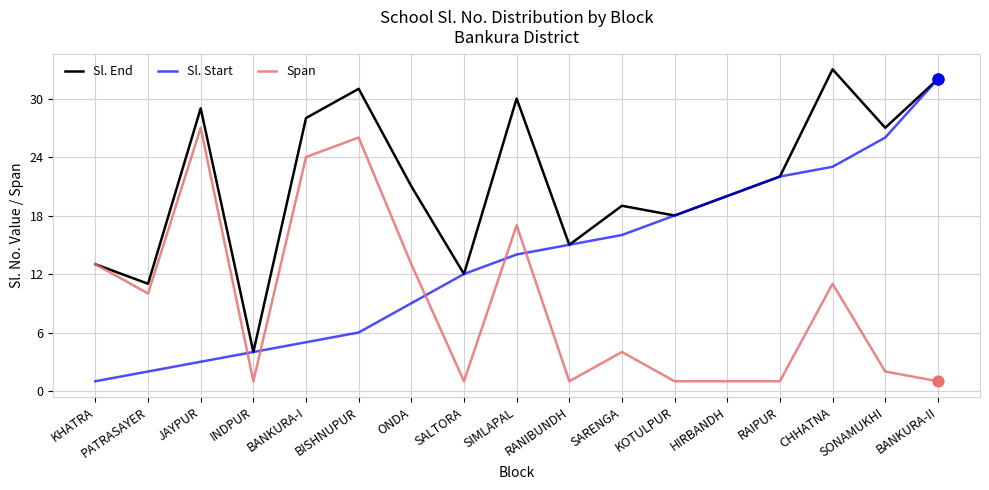

What are all the series names shown in the legend?

Sl. End, Sl. Start, Span